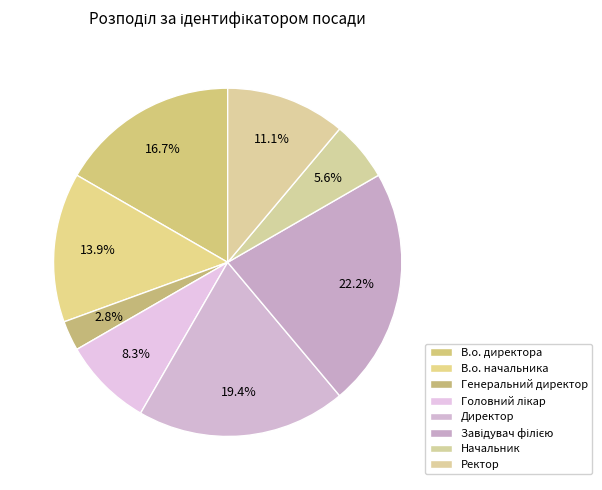

Count the number of slices in the pie.

8